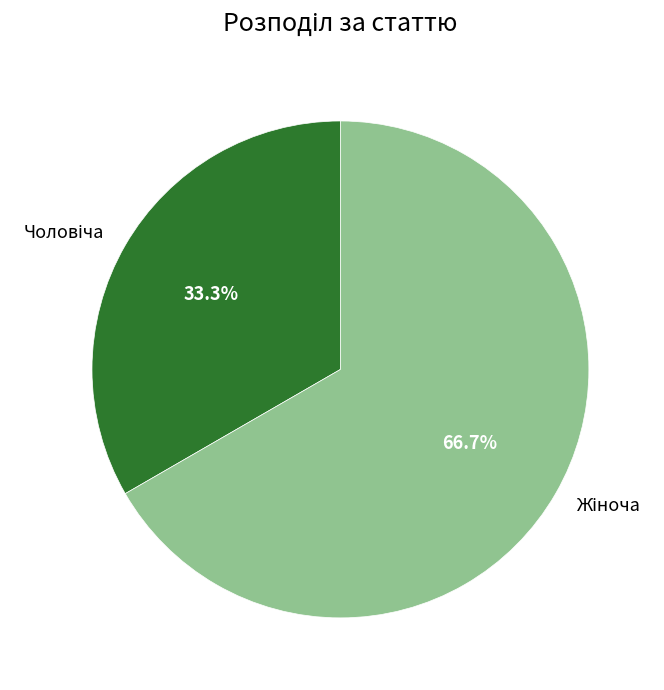

Is there any slice that represents more than half of the pie?

Yes